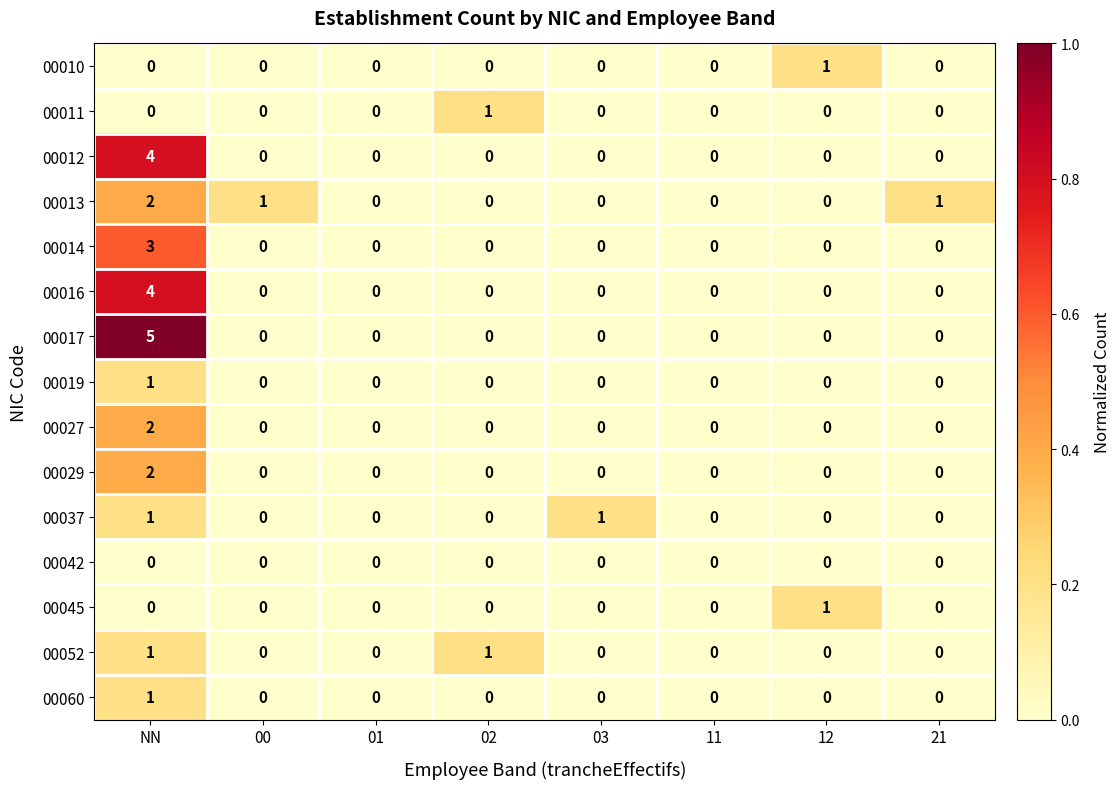

How many distinct data groups are displayed?

15